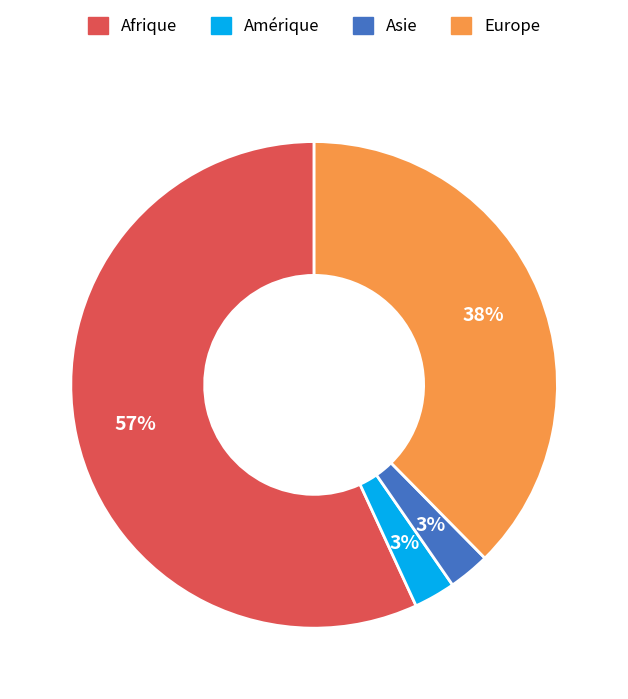

Is it true that Amérique is 3% of the pie?

True